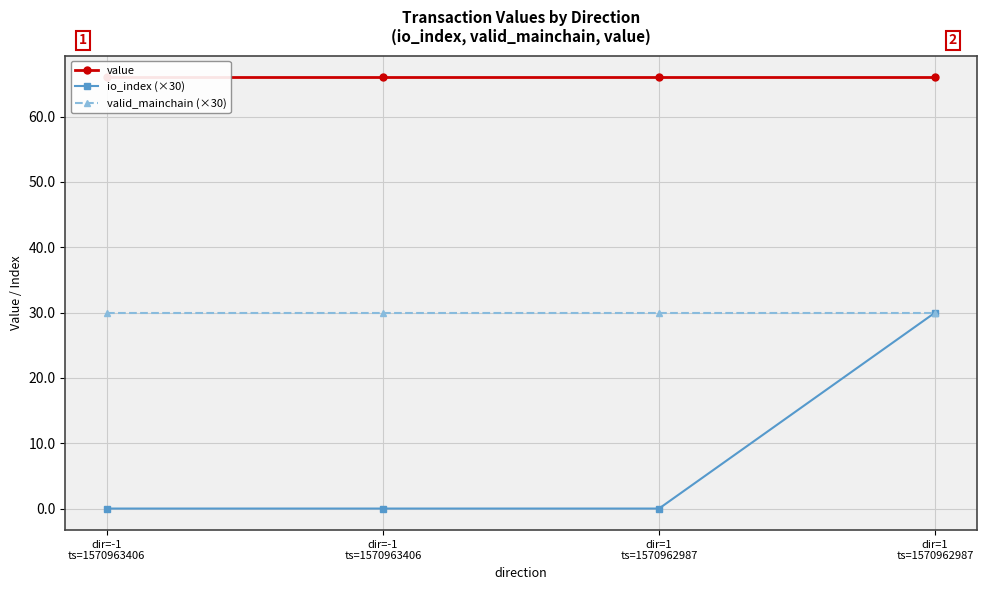

True or false: io_index (×30) and valid_mainchain (×30) intersect in this chart.

False